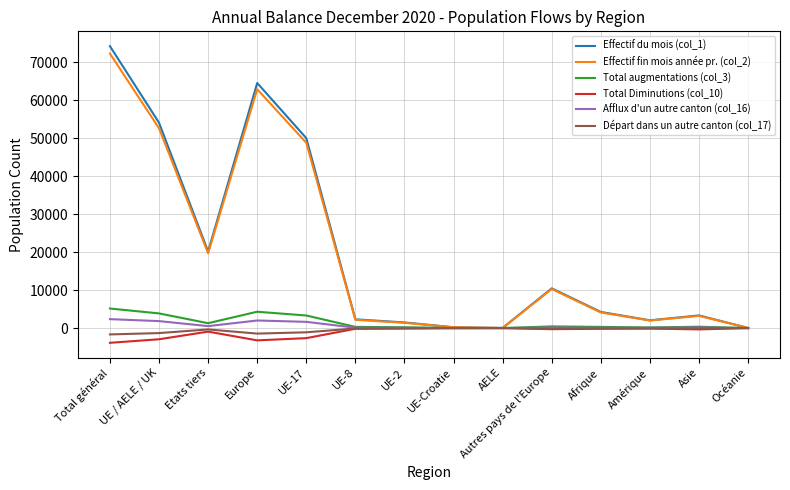

Is the value of Effectif fin mois année pr. (col_2) at Europe greater than the value of Afflux d'un autre canton (col_16) at Océanie?

Yes